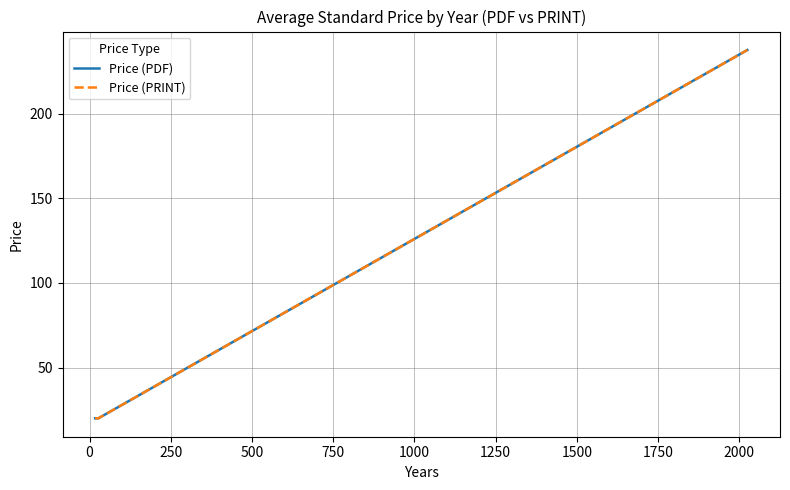

Does the chart display data point markers on the line(s)?

No